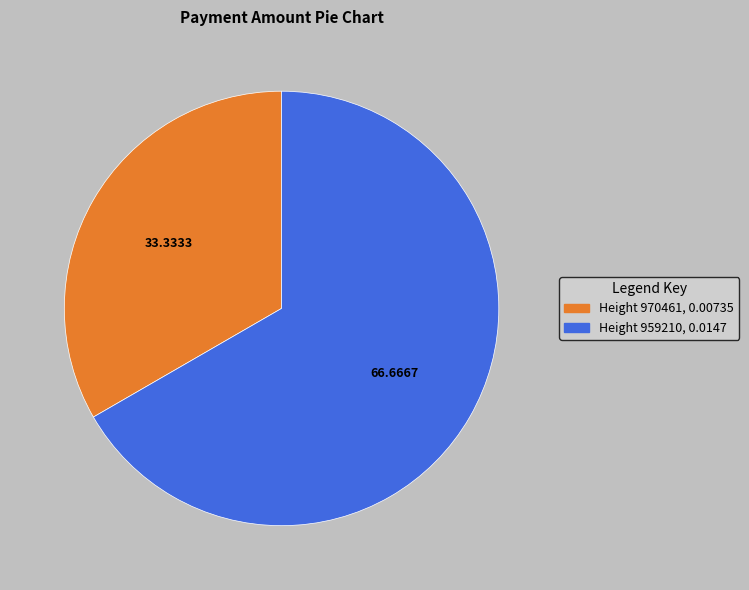

Does any single category account for the majority?

Yes